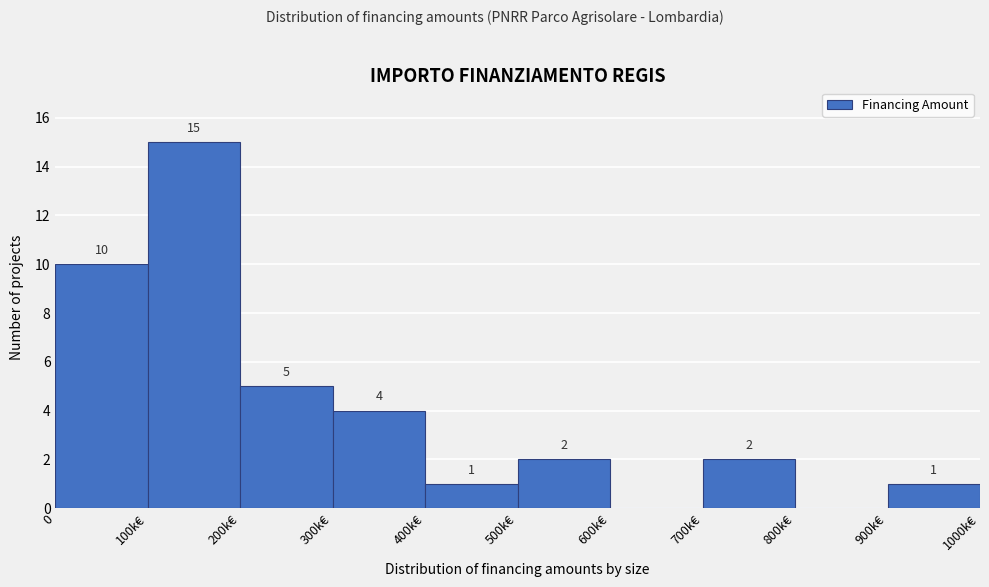

Reading left to right, transcribe all the data shown in this chart.

0=10	100k€=15	200k€=5	300k€=4	400k€=1	500k€=2	600k€=0	700k€=2	800k€=0	900k€=1